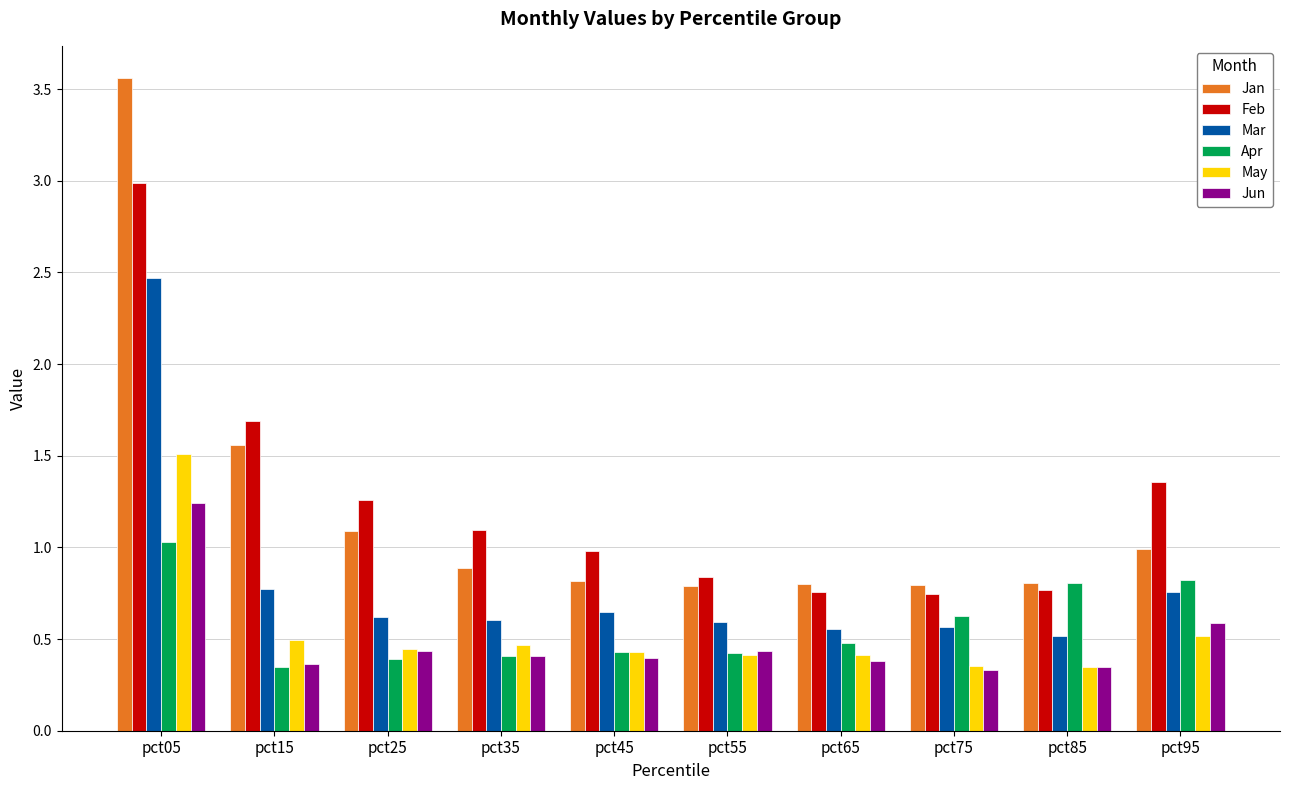

What is the difference between the May values at pct05 and pct45?

1.1